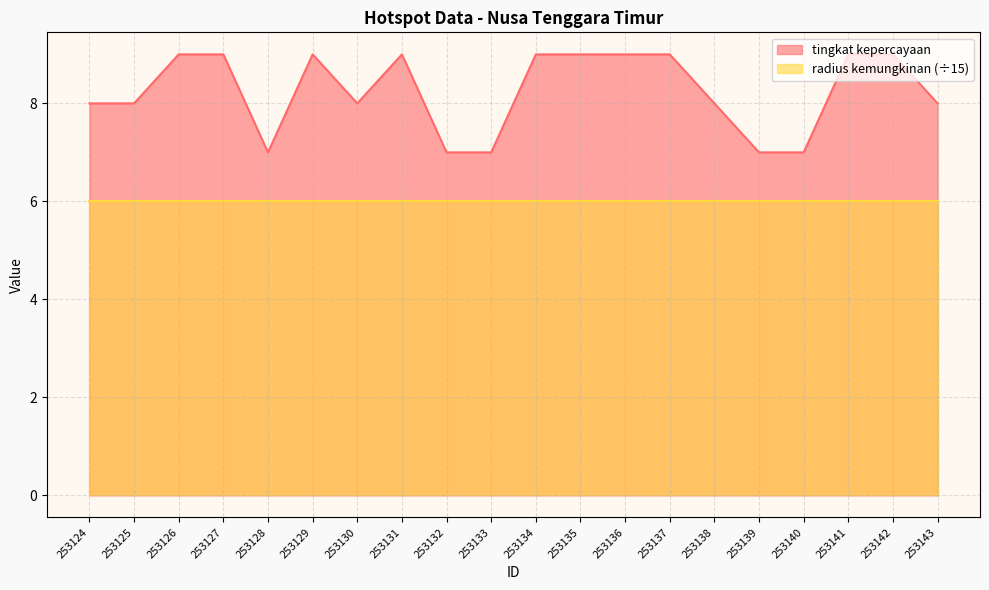

Reading left to right, what are all the values shown in this chart?

253124=8	253125=8	253126=9	253127=9	253128=7	253129=9	253130=8	253131=9	253132=7	253133=7	253134=9	253135=9	253136=9	253137=9	253138=8	253139=7	253140=7	253141=9	253142=9	253143=8